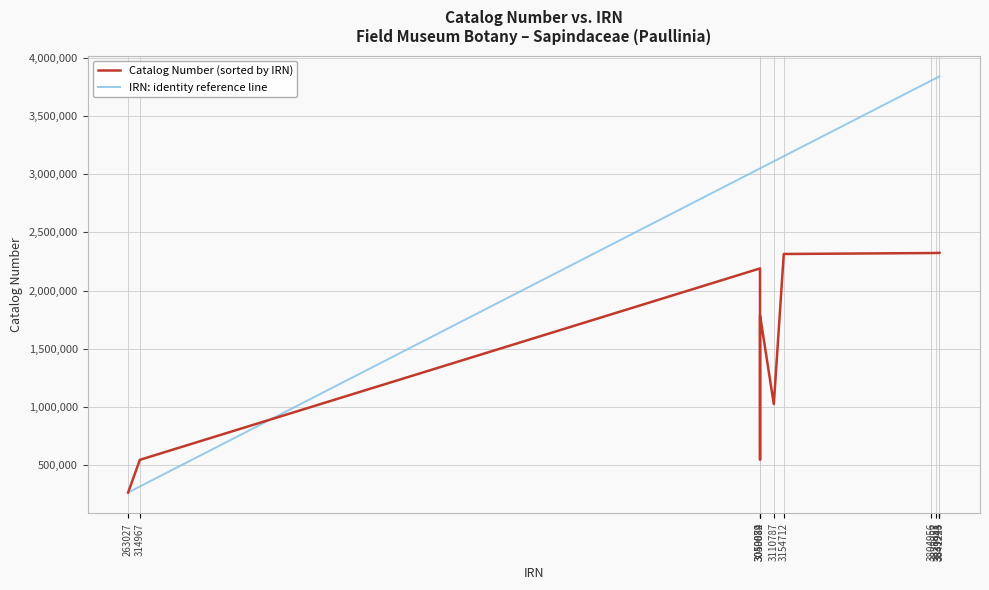

At how many categories does at least one series exceed 1287130?

10